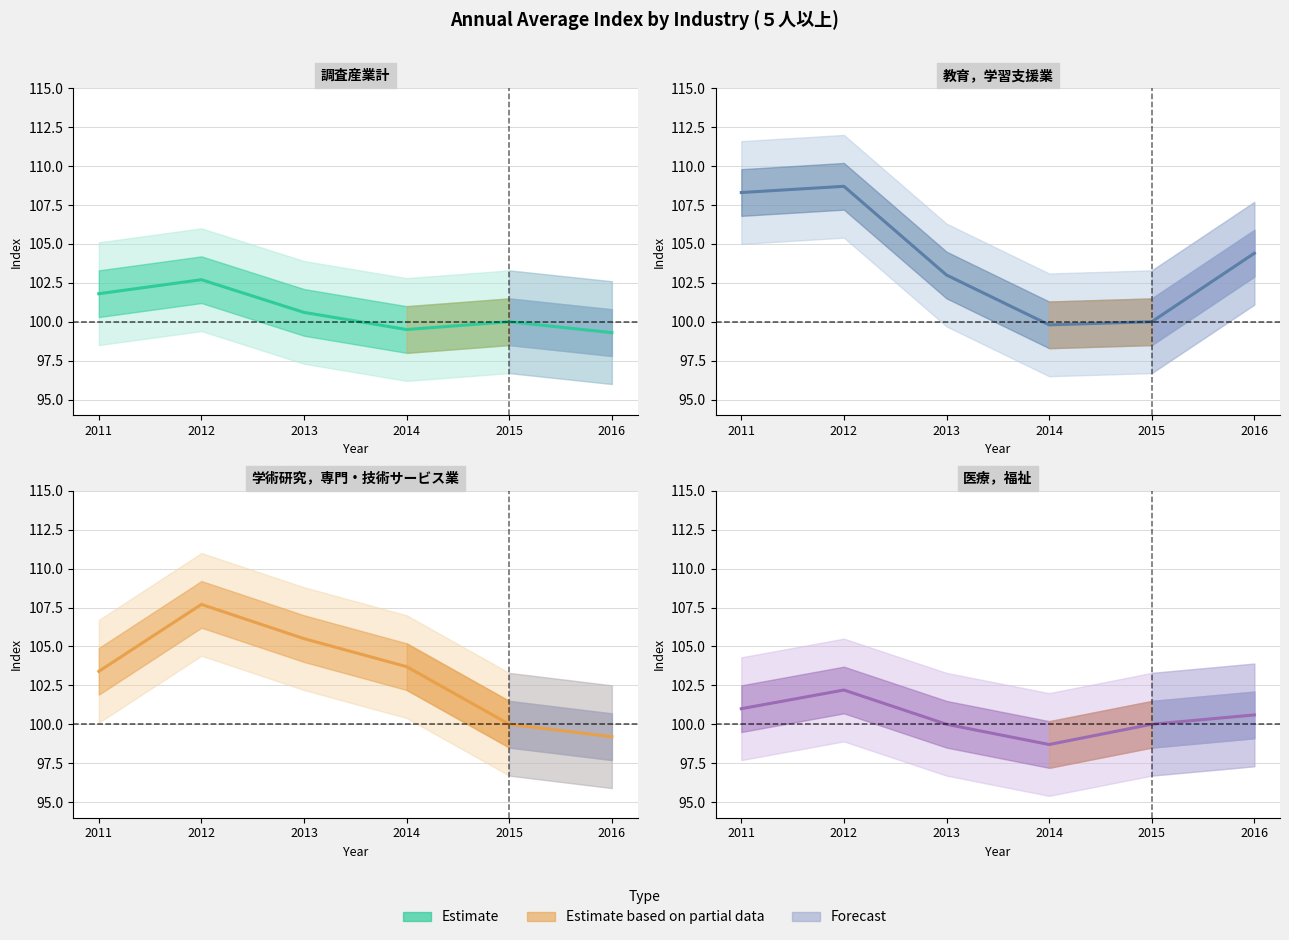

What is the approximate value of 調査産業計 at 2014?

99.5